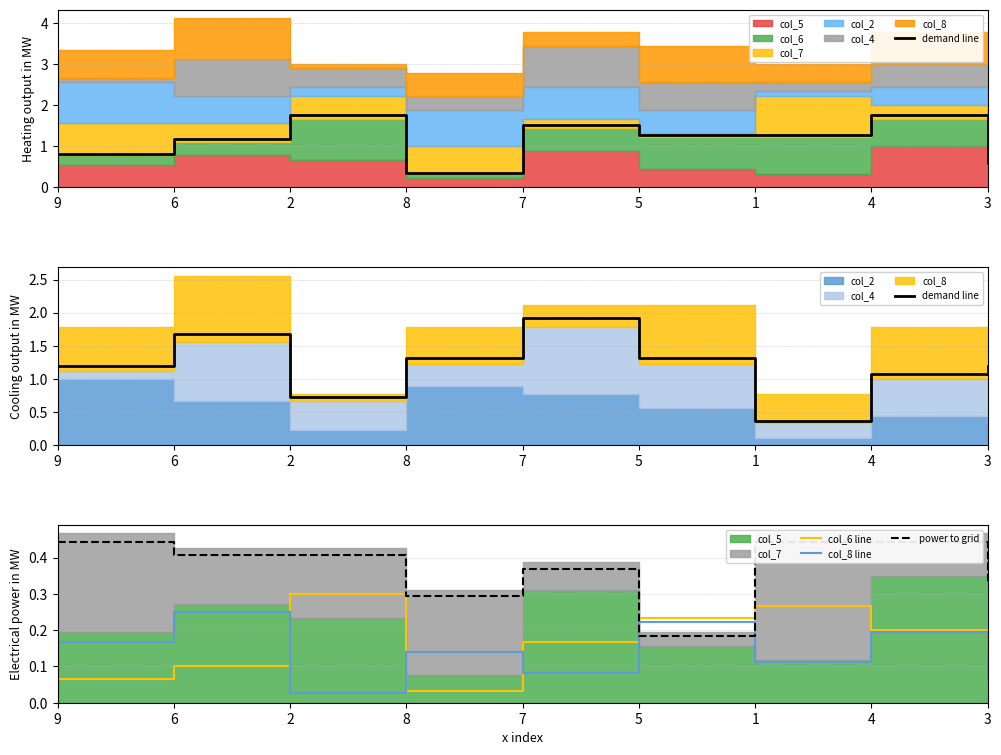

What value does the col_6 line series have at 3?

0.1